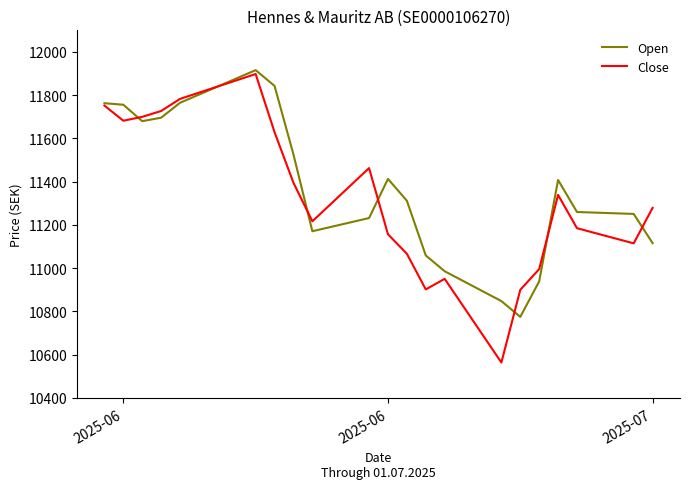

How many values in the Open series are below 11312?

10